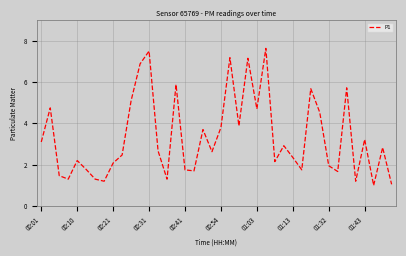

What is the smallest value displayed?

1.0